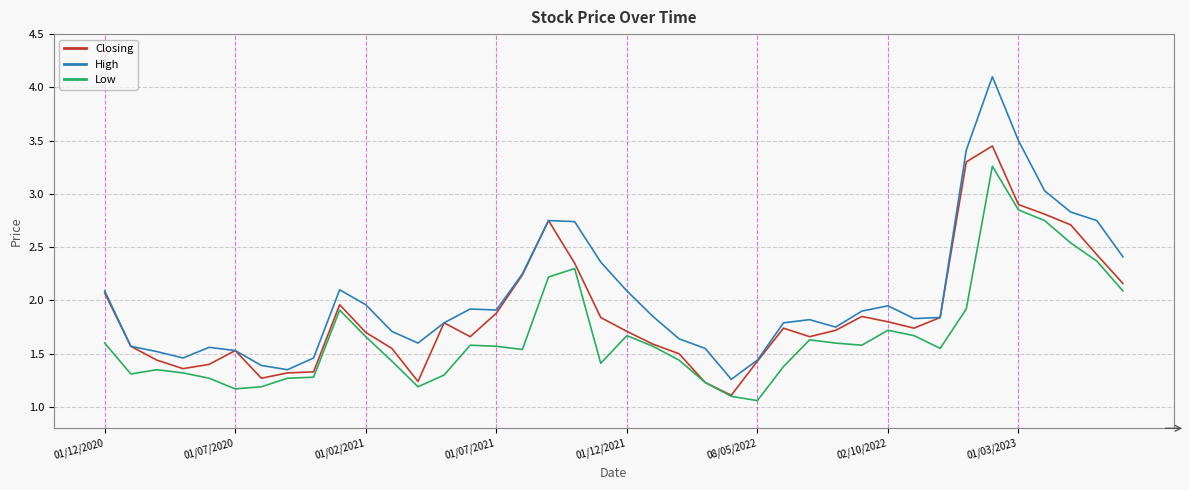

Which series has the widest spread of values?

High